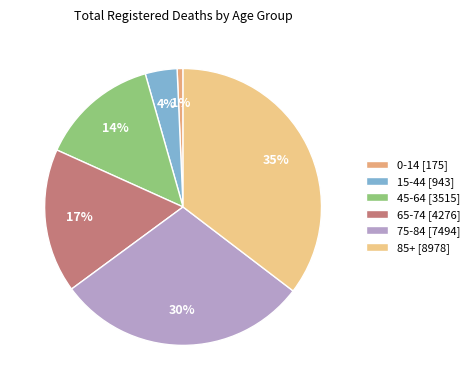

How many segments does this pie chart have?

6